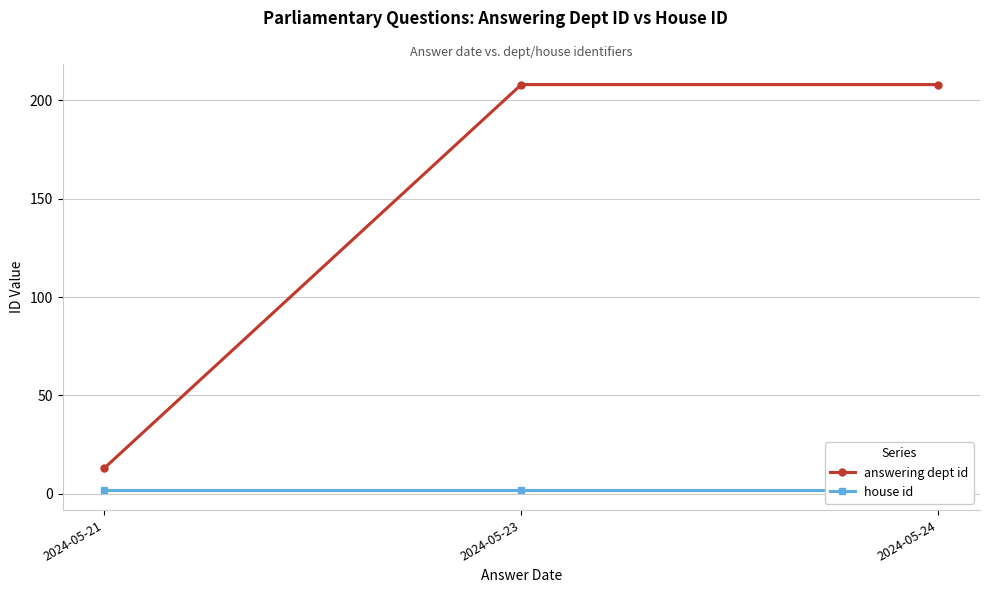

What is the greatest value displayed?

208